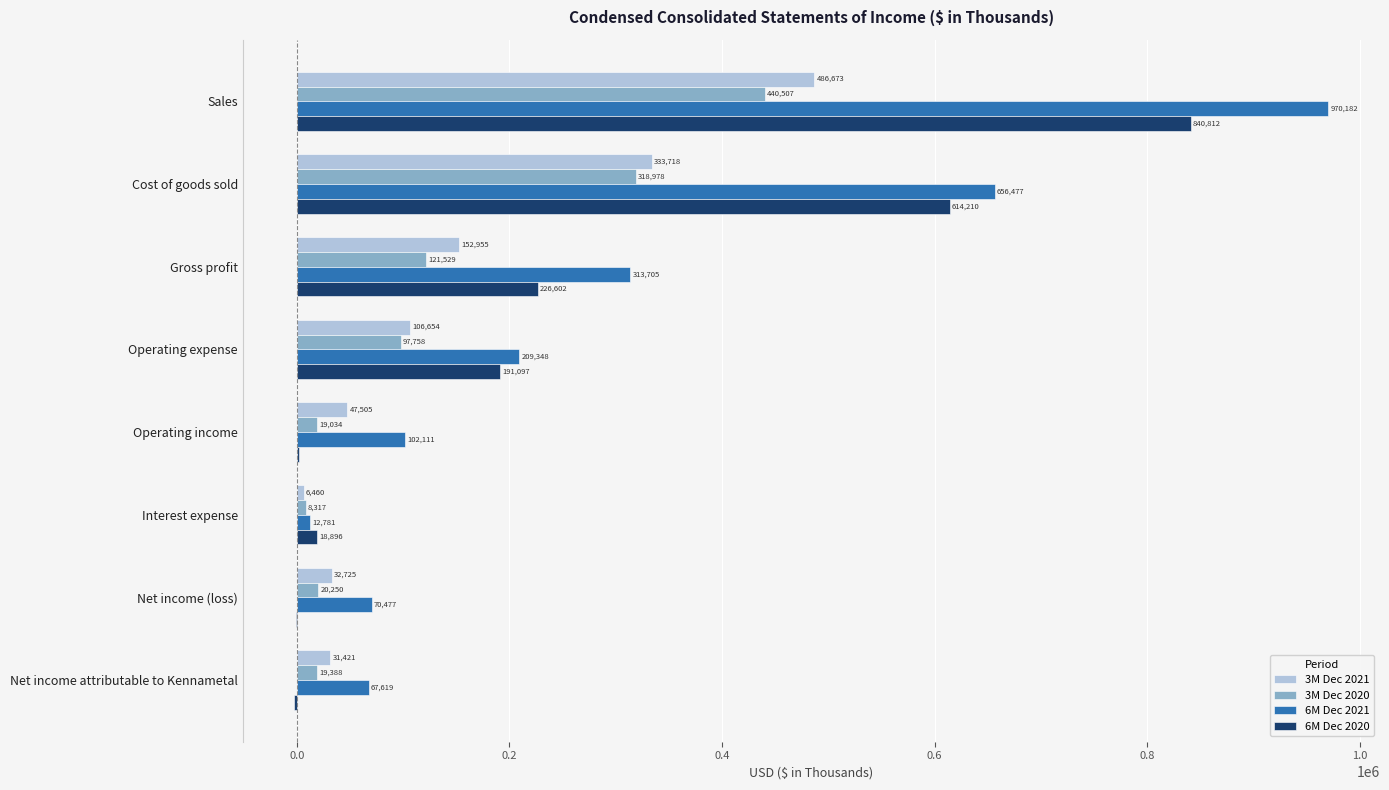

What is the highest value of the 3M Dec 2021 series?

486673